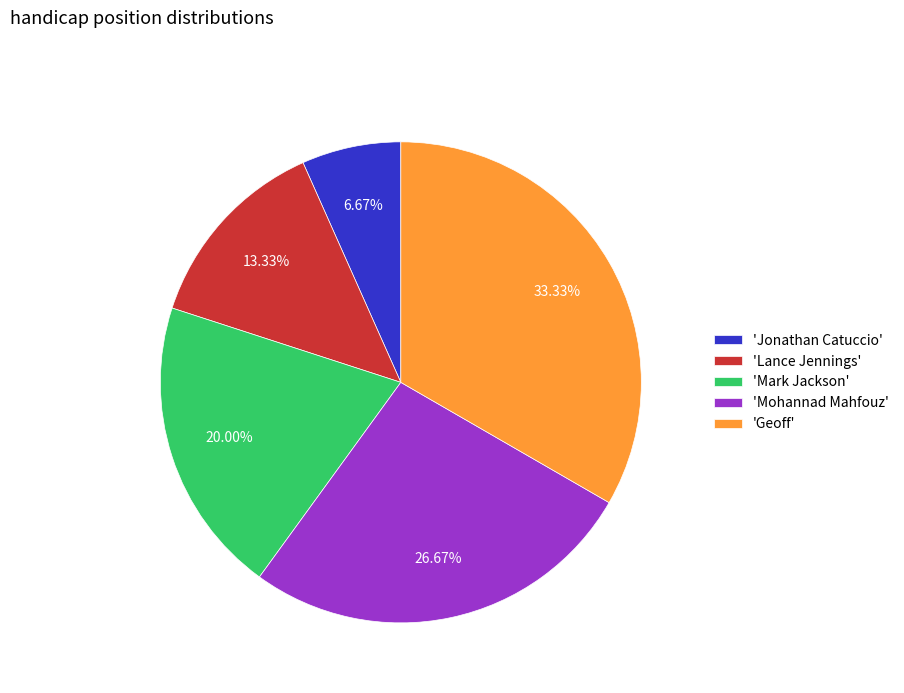

Which has a higher value, 'Mohannad Mahfouz' or 'Geoff'?

'Geoff'